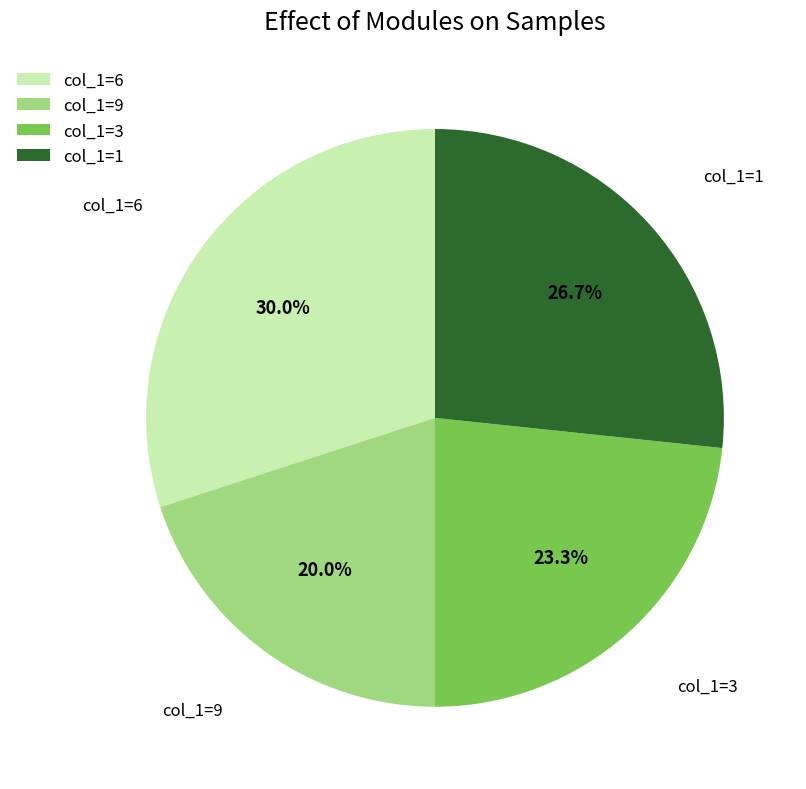

Rank the categories by value from highest to lowest.

col_1=6, col_1=1, col_1=3, col_1=9